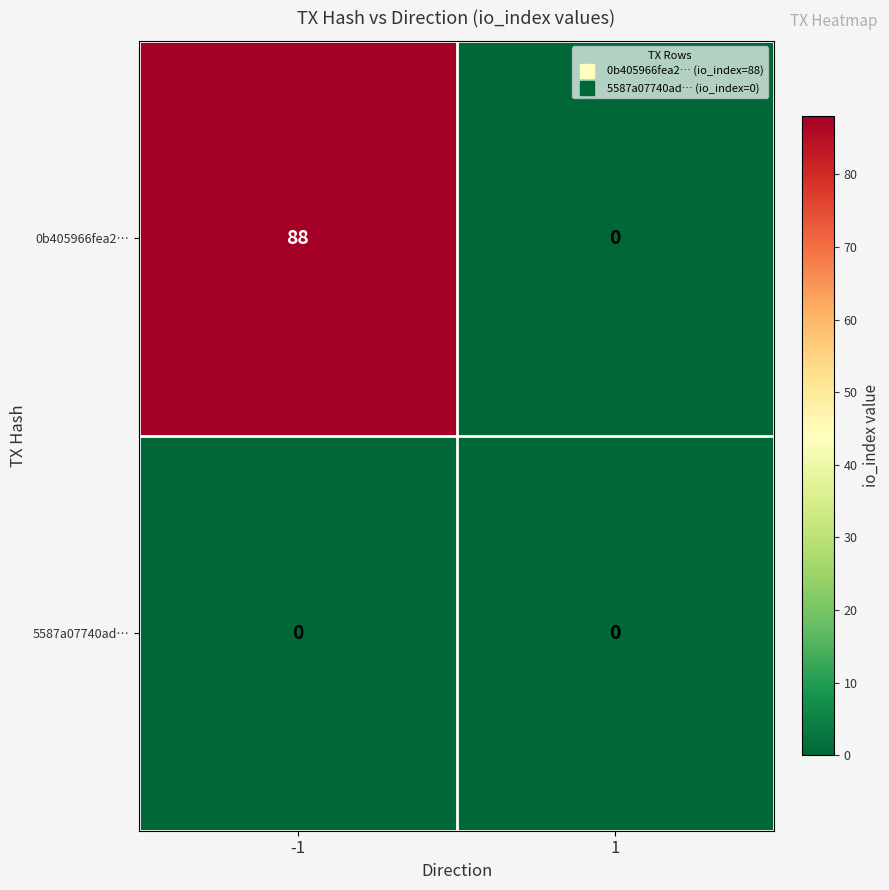

Between -1 and 1, which series saw the biggest shift?

0b405966fea2…